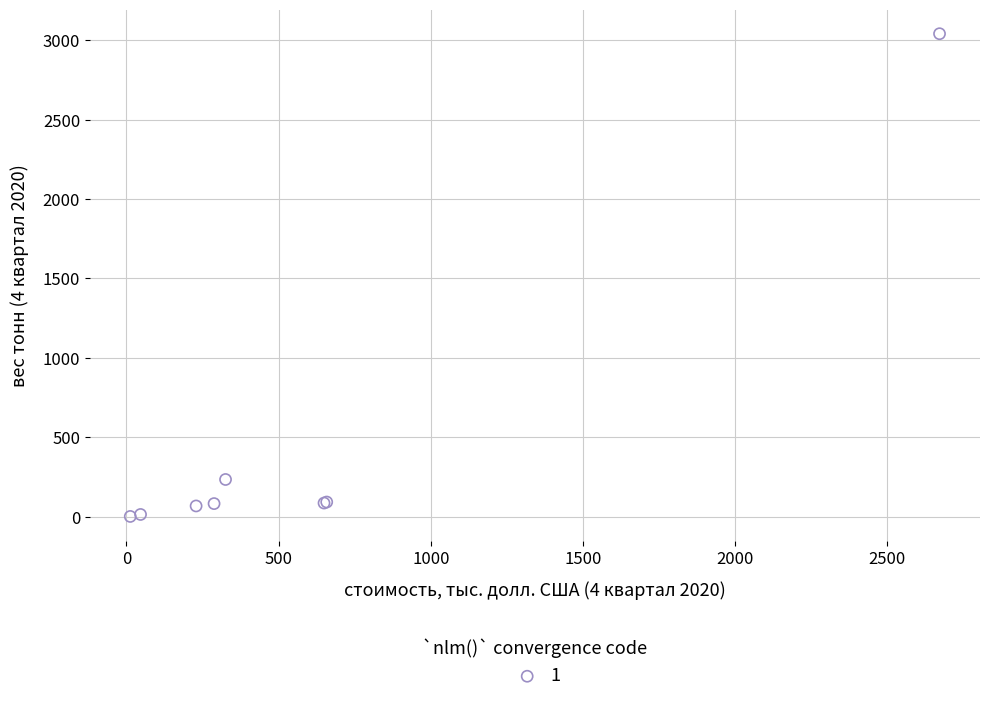

What Y value in the scatter plot is closest to 1521?

234.0